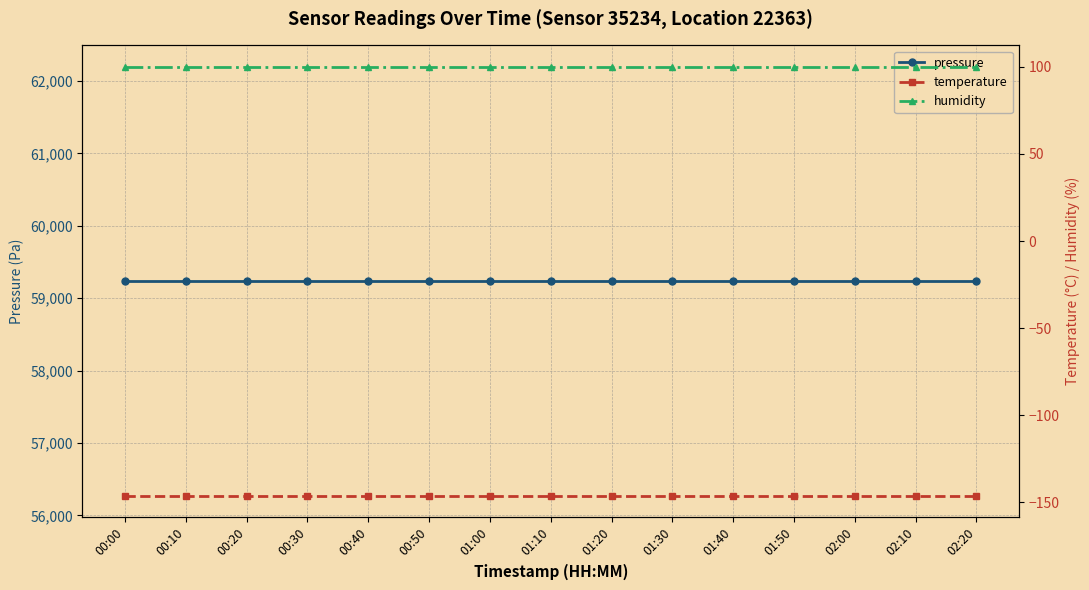

At which label does pressure reach its minimum?

00:00